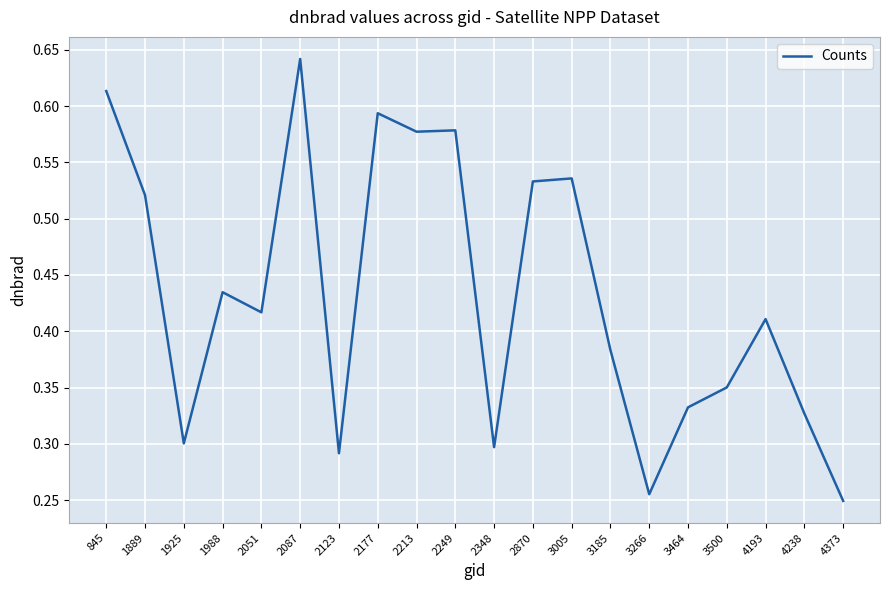

The value at 845 is 0.2. True or false?

False